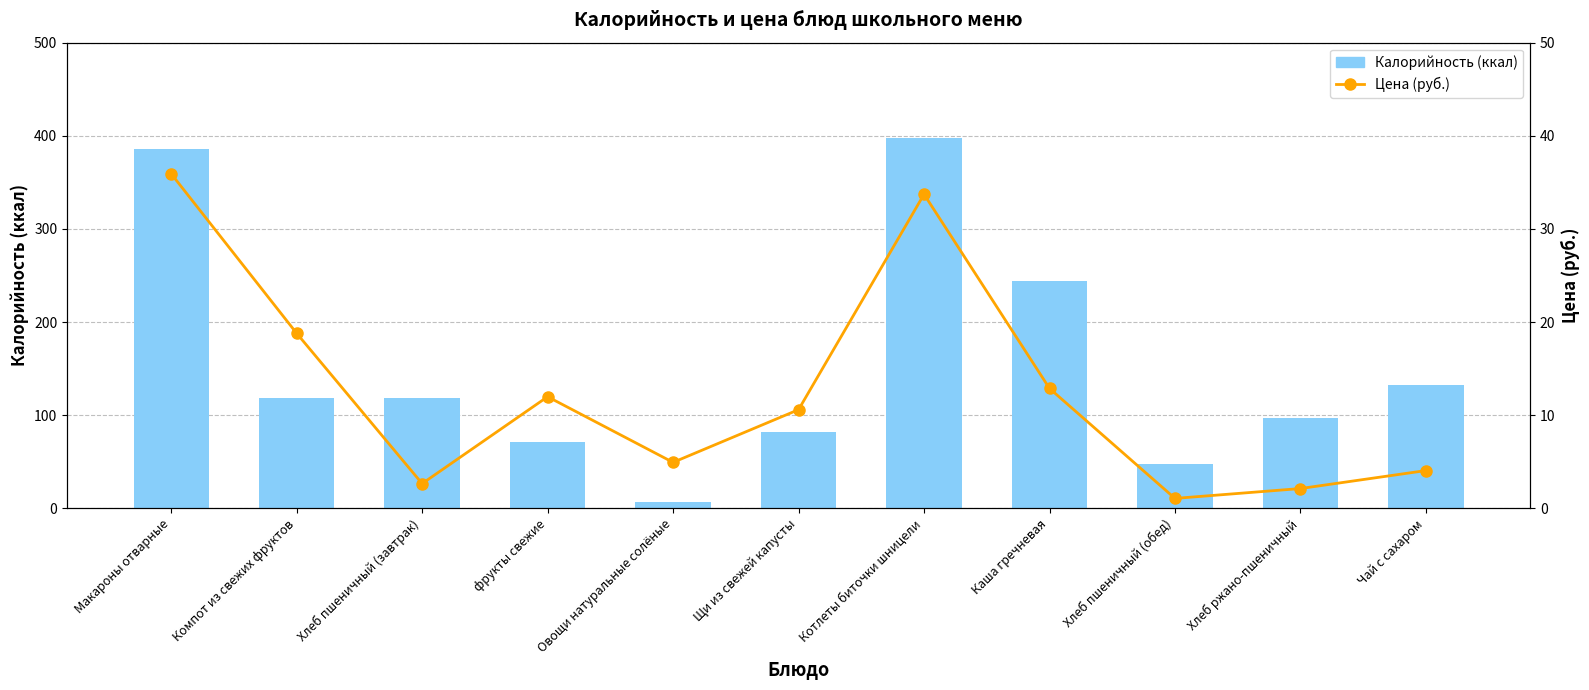

Which category has the lowest value in the Цена (руб.) series?

Хлеб пшеничный (обед)